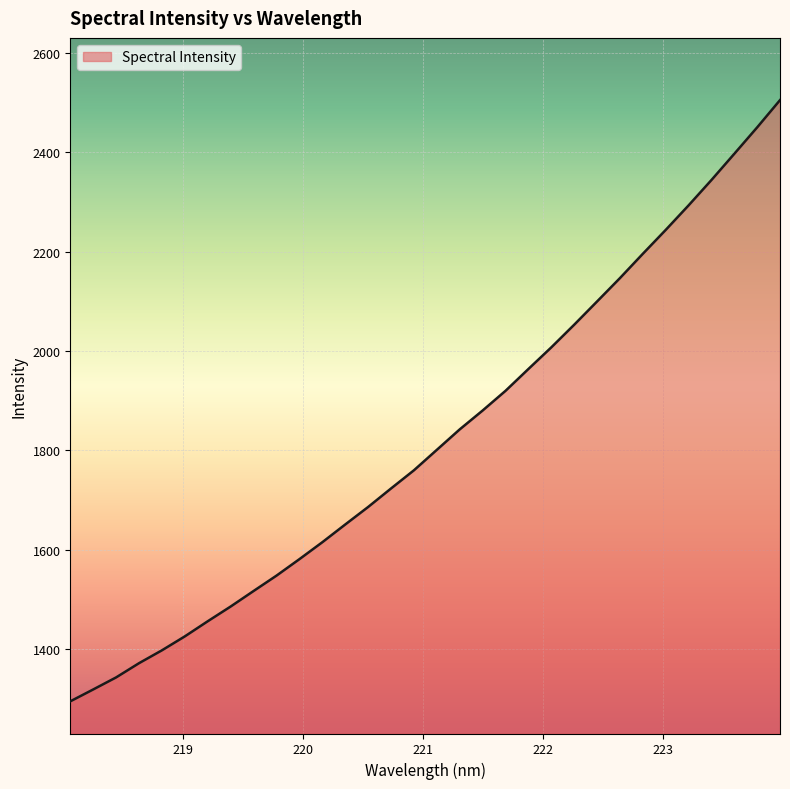

What is the minimum value shown in the chart?

1294.9